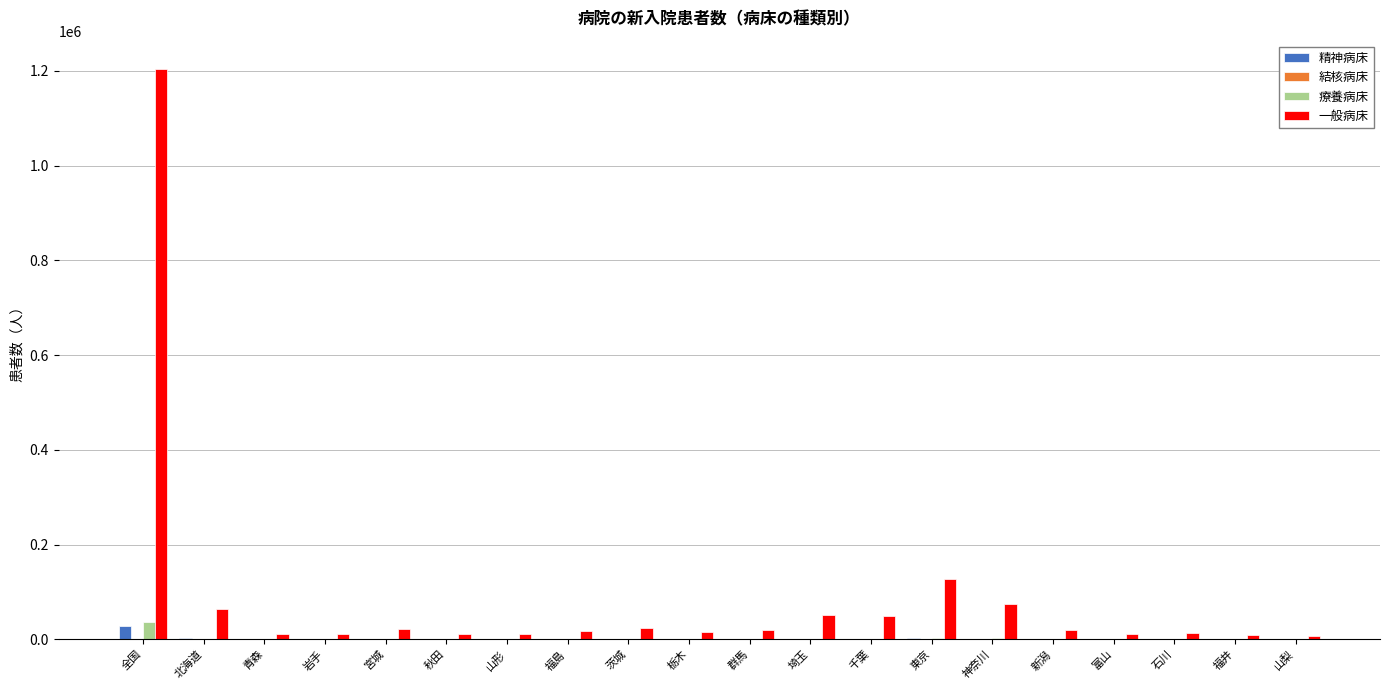

At which category is the sum across all series the highest?

全国